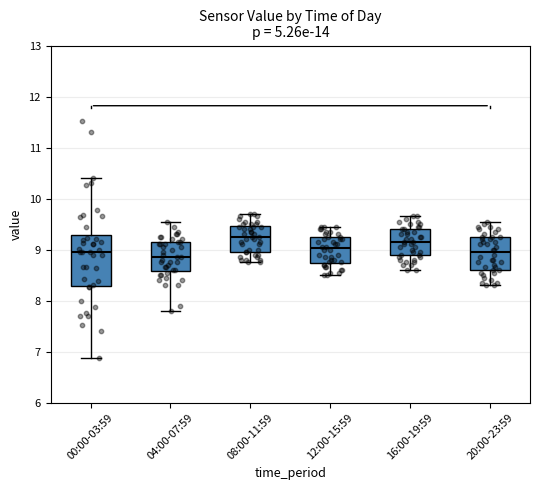

Reading left to right, transcribe this box plot: for each box, give where its median line is, the range the box spans, and where its two whiskers end, as read against the y-axis. The values are not printed on the chart, so give them approximately, as read against the axis.

00:00-03:59: median 9.0, box 8.3 to 9.3, whiskers 6.9 to 10.4
04:00-07:59: median 8.9, box 8.6 to 9.2, whiskers 7.8 to 9.6
08:00-11:59: median 9.3, box 9.0 to 9.5, whiskers 8.8 to 9.7
12:00-15:59: median 9.0, box 8.7 to 9.3, whiskers 8.5 to 9.5
16:00-19:59: median 9.2, box 8.9 to 9.4, whiskers 8.6 to 9.7
20:00-23:59: median 9.0, box 8.6 to 9.3, whiskers 8.3 to 9.6